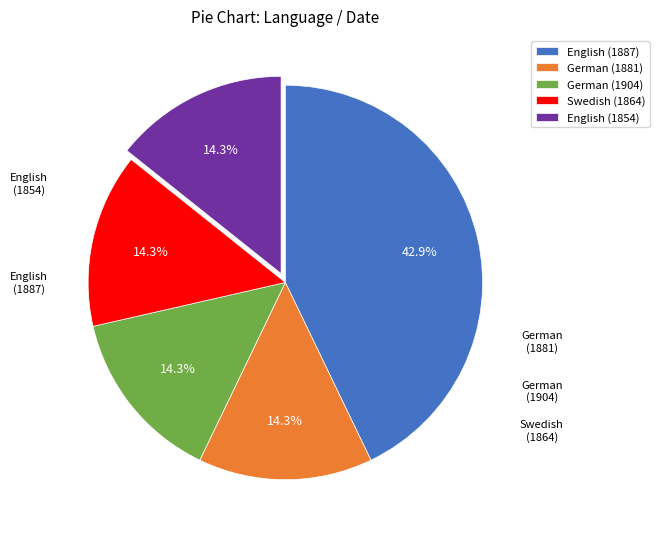

Which slice is the largest?

English (1887)